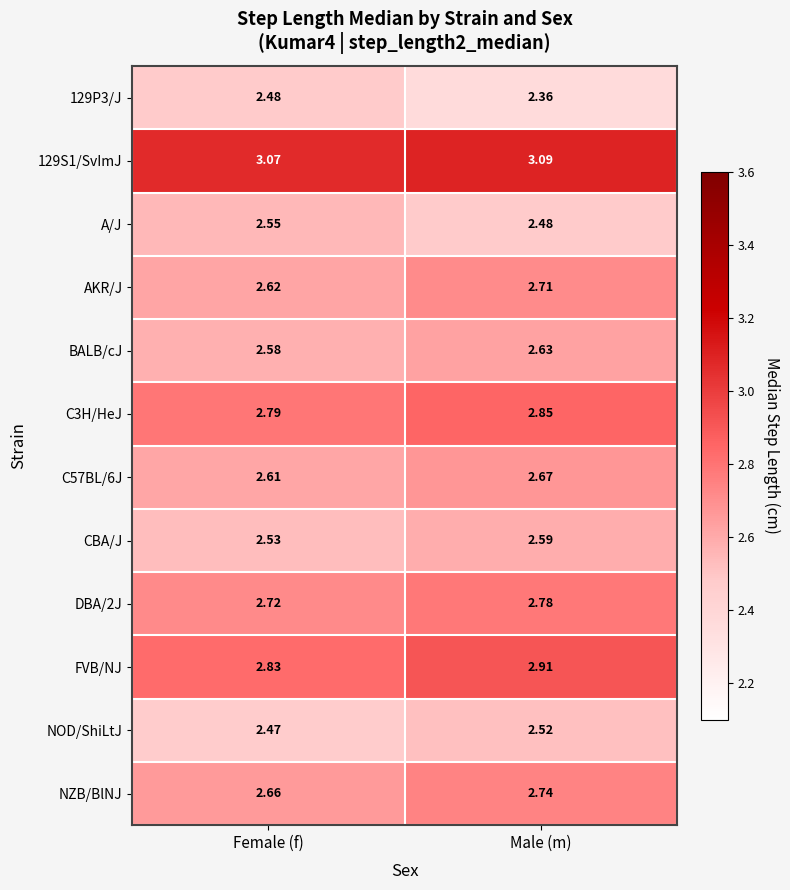

At how many categories does at least one series exceed 2?

2